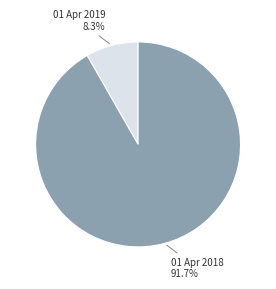

What is the majority slice?

01 Apr 2018